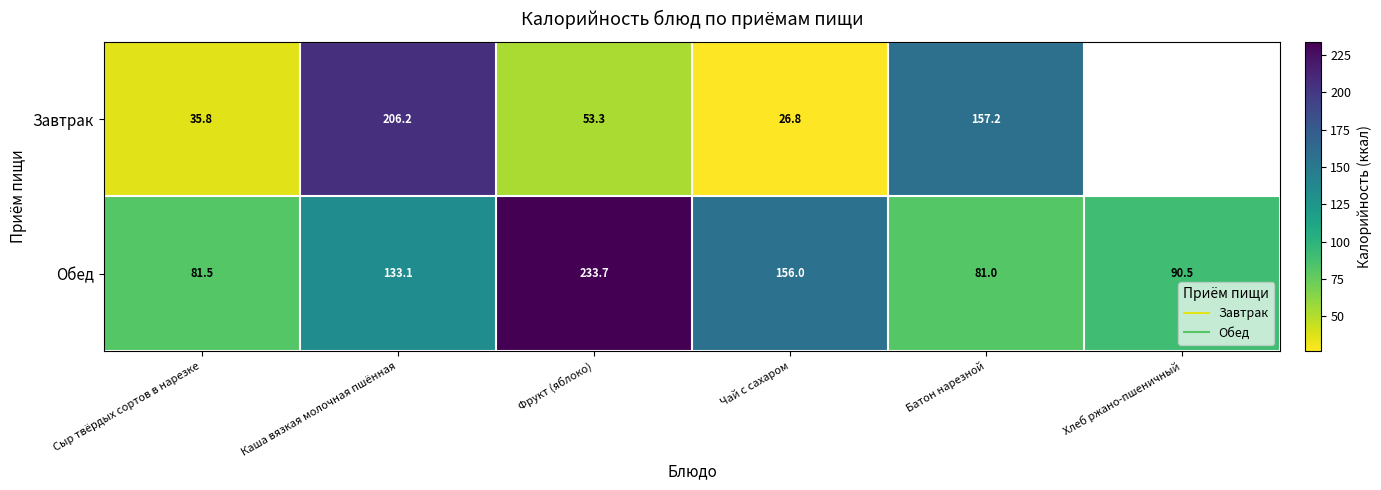

List the labels in order of Обед value, largest first.

Фрукт (яблоко), Чай с сахаром, Каша вязкая молочная пшённая, Хлеб ржано-пшеничный, Сыр твёрдых сортов в нарезке, Батон нарезной